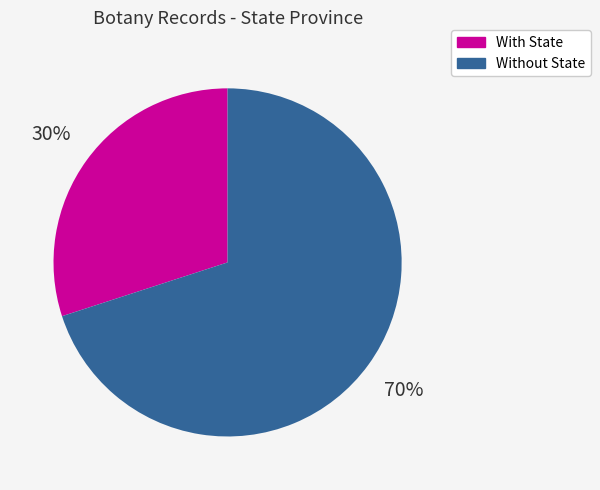

Is there a majority slice in this chart?

Yes